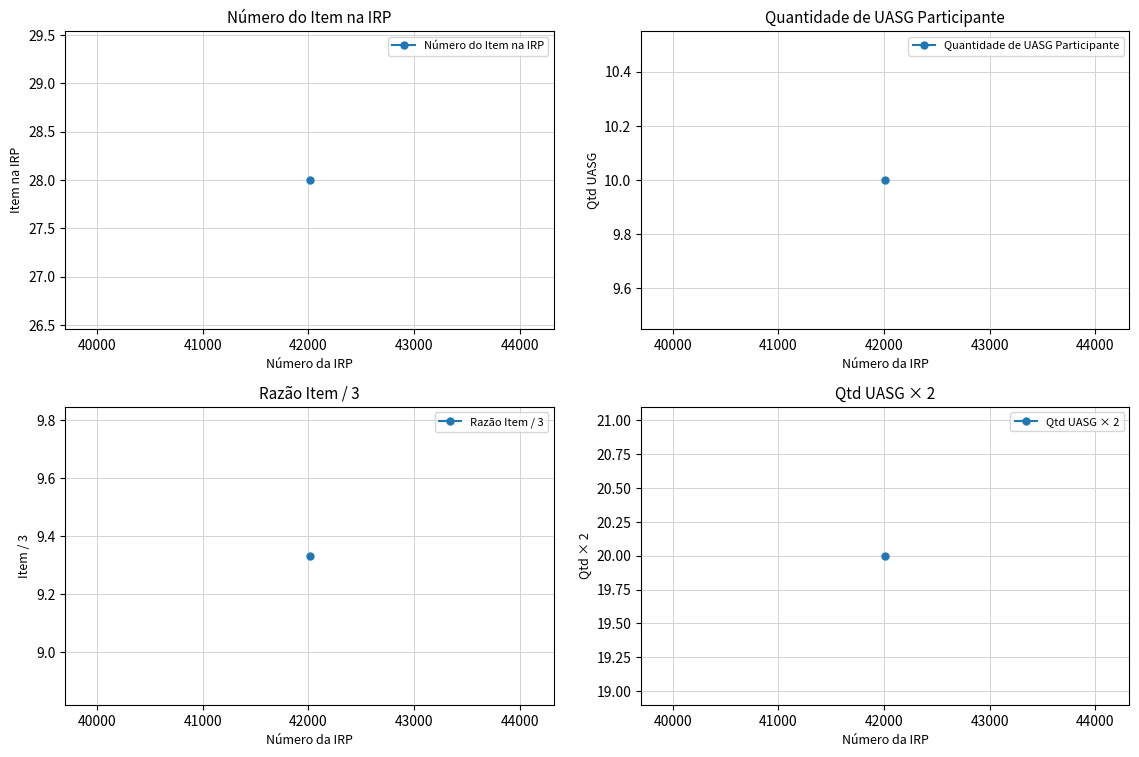

Is the value of Número do Item na IRP at 42012 greater than the value of Quantidade de UASG Participante at 42012?

Yes